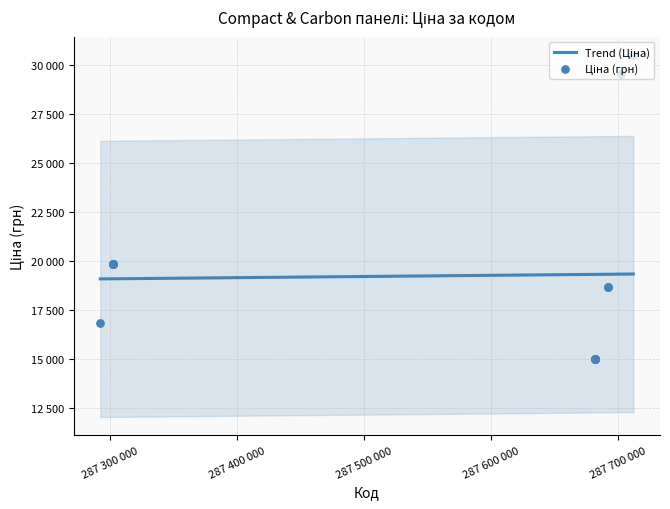

Which series has the widest spread of Y values?

Ціна